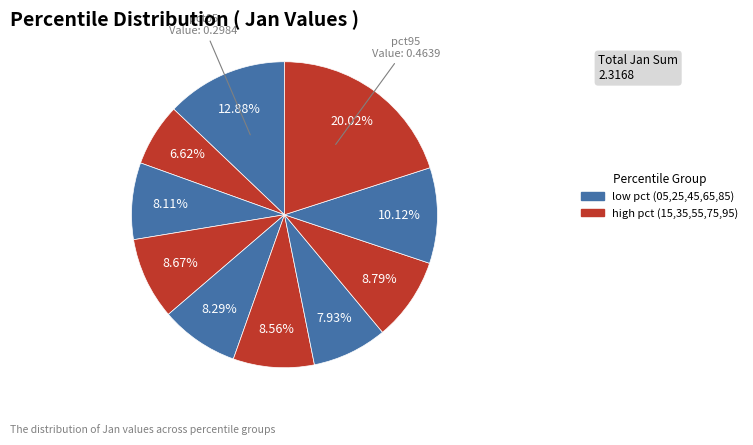

What is the largest slice in the pie chart?

pct95